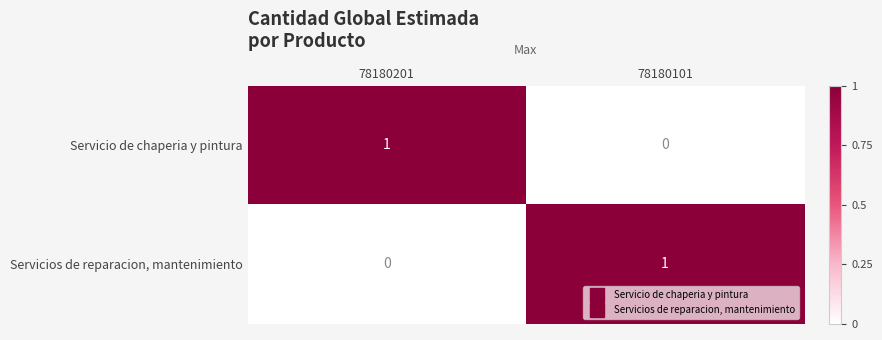

At 78180201, list the series in order from largest to smallest.

Servicio de chaperia y pintura, Servicios de reparacion, mantenimiento